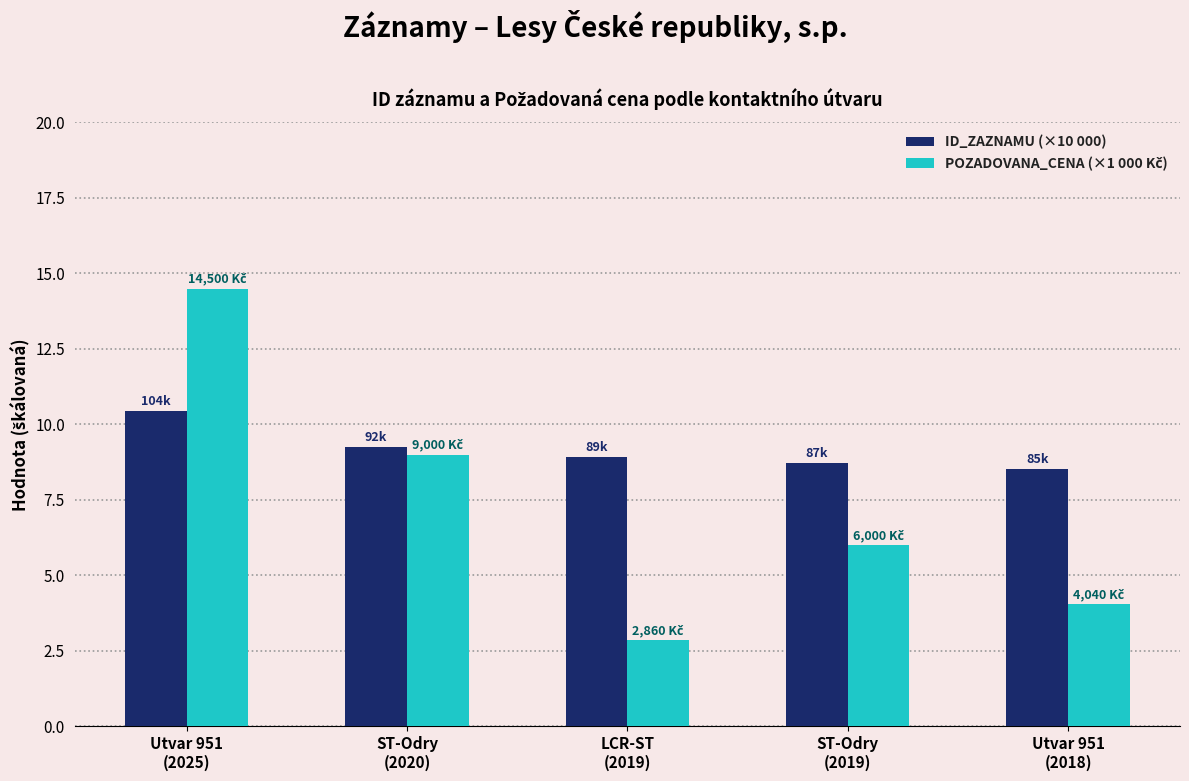

What is the difference between the highest and lowest values at LCR-ST
(2019)?

6.1